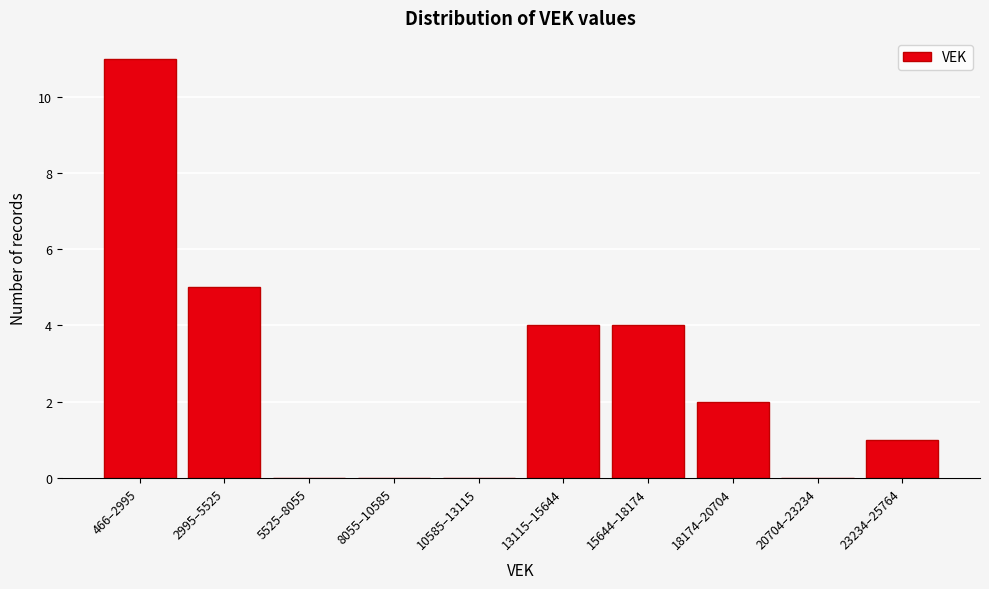

Reading left to right, what are all the values shown in this chart?

466–2995=11	2995–5525=5	5525–8055=0	8055–10585=0	10585–13115=0	13115–15644=4	15644–18174=4	18174–20704=2	20704–23234=0	23234–25764=1